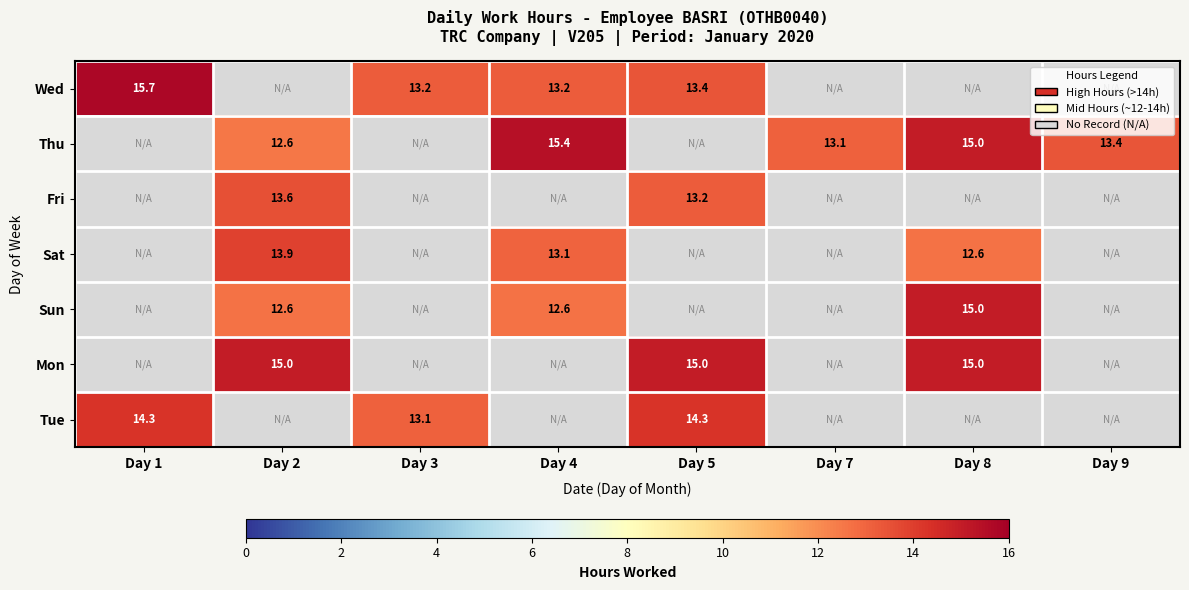

The Sat series shows 21.5 at Day 2. True or false?

False